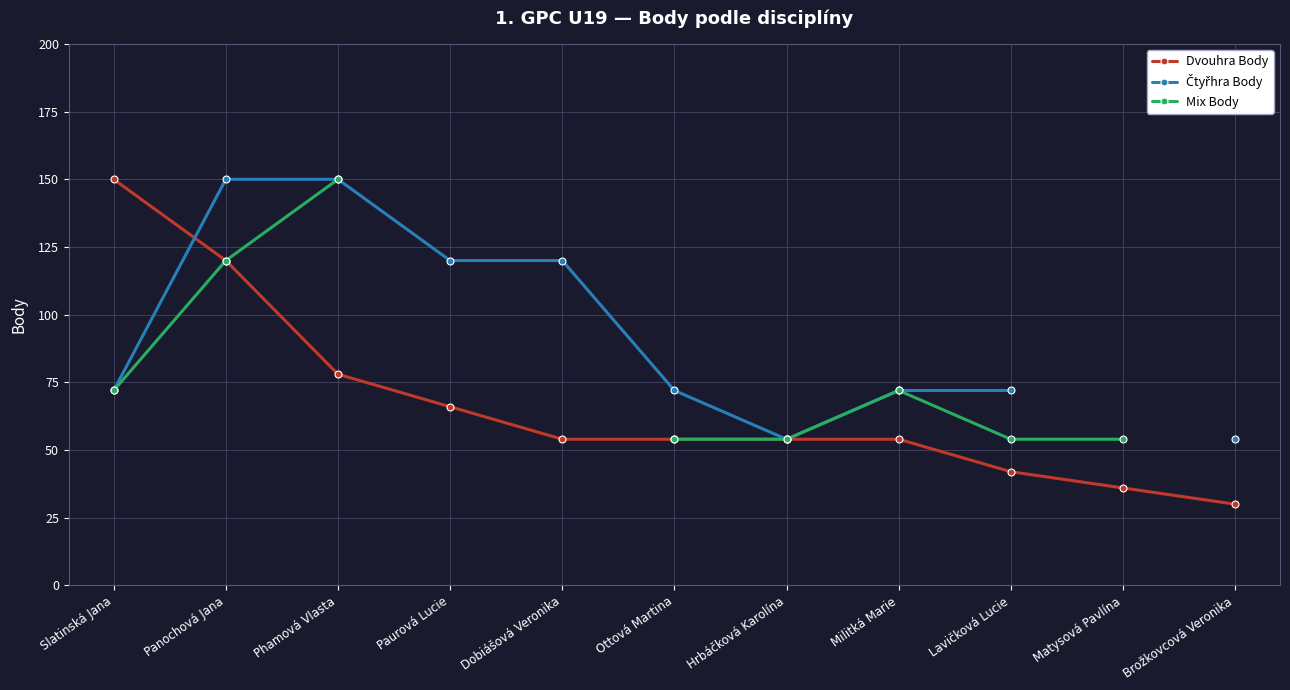

What is the difference between the maximum and minimum values in the Mix Body series?

96.0